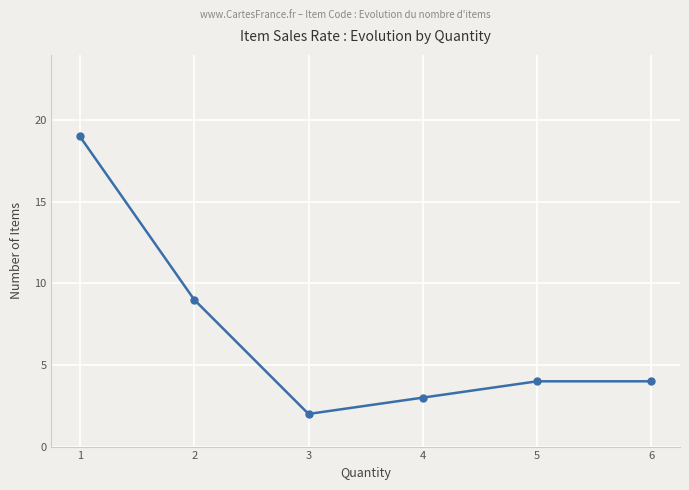

Which category has the lowest value across all series?

3